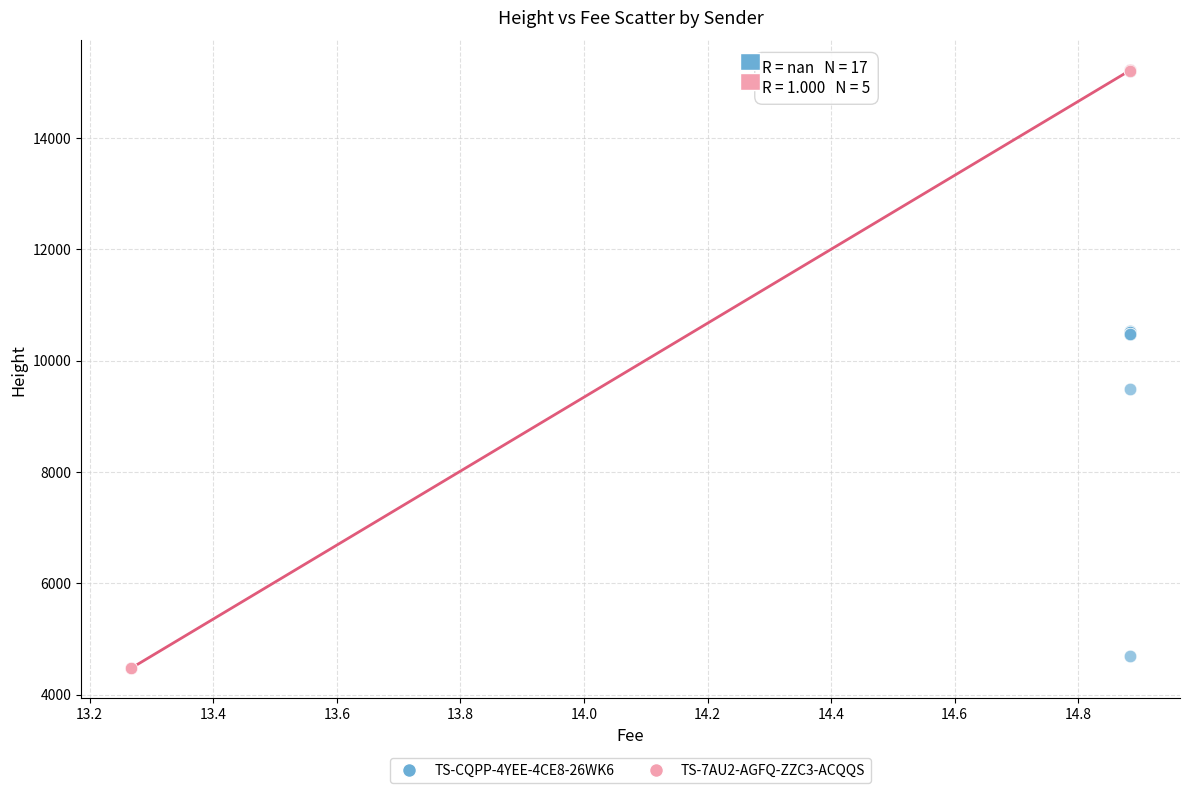

Which series has the largest Y range (max minus min)?

TS-7AU2-AGFQ-ZZC3-ACQQS